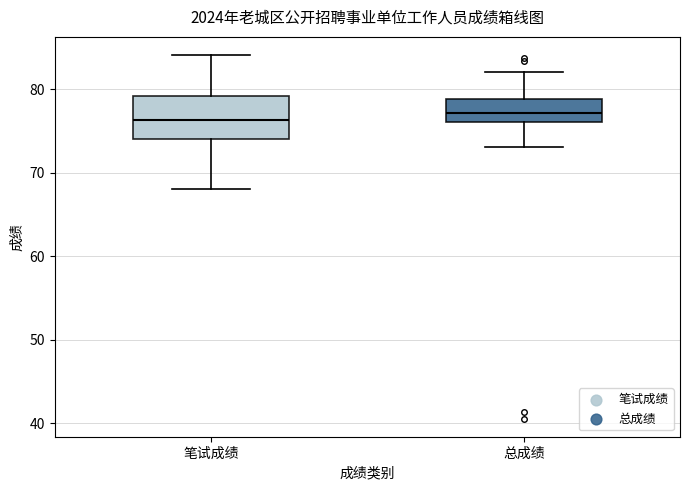

Reading left to right, transcribe this box plot: for each box, give where its median line is, the range the box spans, and where its two whiskers end, as read against the y-axis. The values are not printed on the chart, so give them approximately, as read against the axis.

笔试成绩: median 76, box 74 to 79, whiskers 68 to 84
总成绩: median 77, box 76 to 79, whiskers 73 to 82